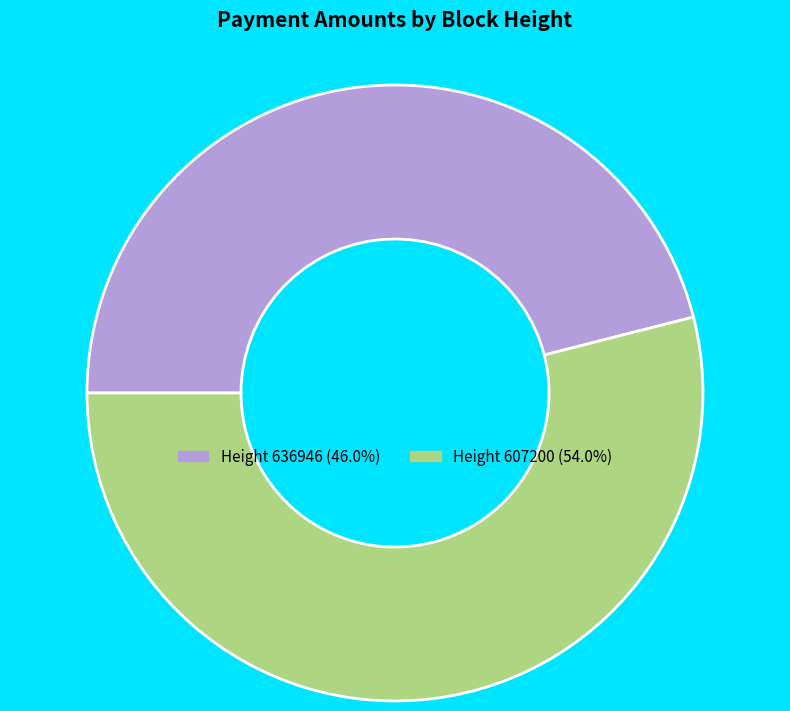

Does Height 607200 (54.0%) represent more than half of the total?

Yes